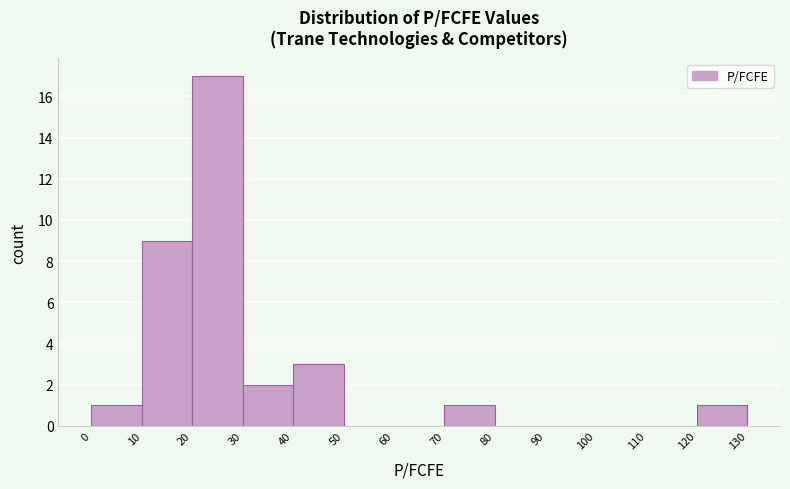

Reading left to right, list every bar in this chart as the range it spans on the x-axis followed by its height. The values are not printed on the chart, so give them approximately, as read against the axis.

0 to 10: 1
10 to 20: 9
20 to 30: 17
30 to 40: 2
40 to 50: 3
50 to 60: 0
60 to 70: 0
70 to 80: 1
80 to 90: 0
90 to 100: 0
100 to 110: 0
110 to 120: 0
120 to 130: 1